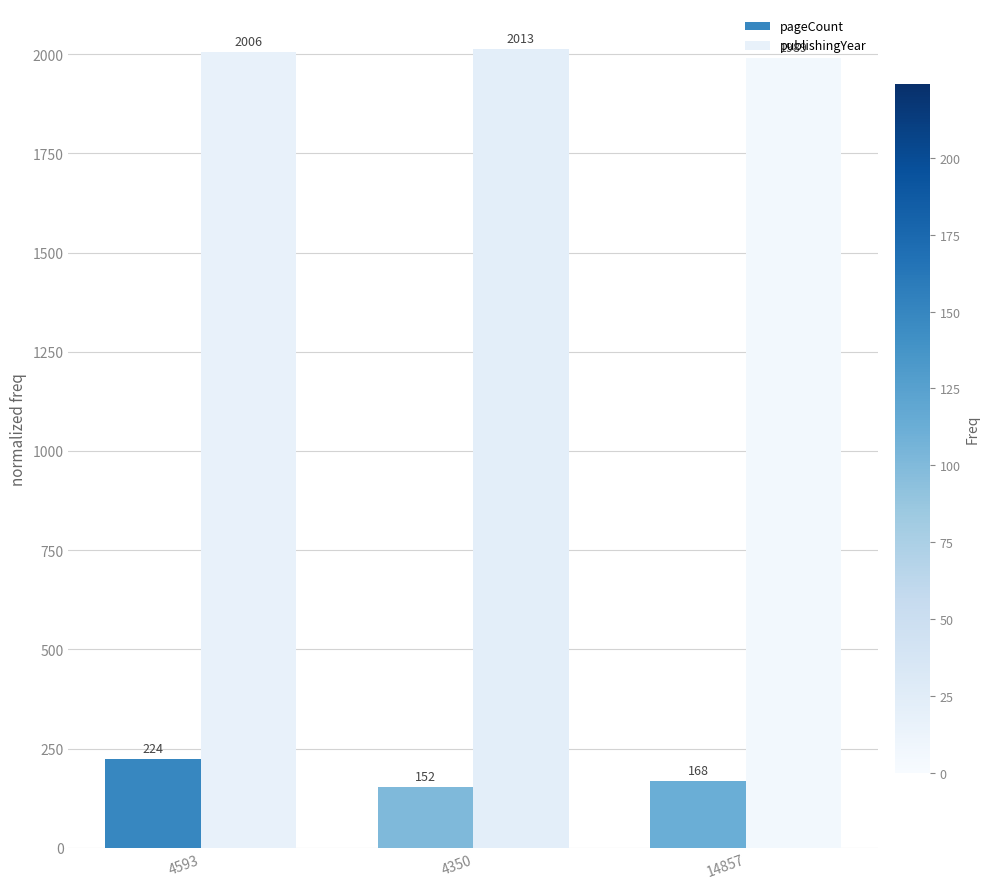

What is the maximum value for publishingYear?

2013